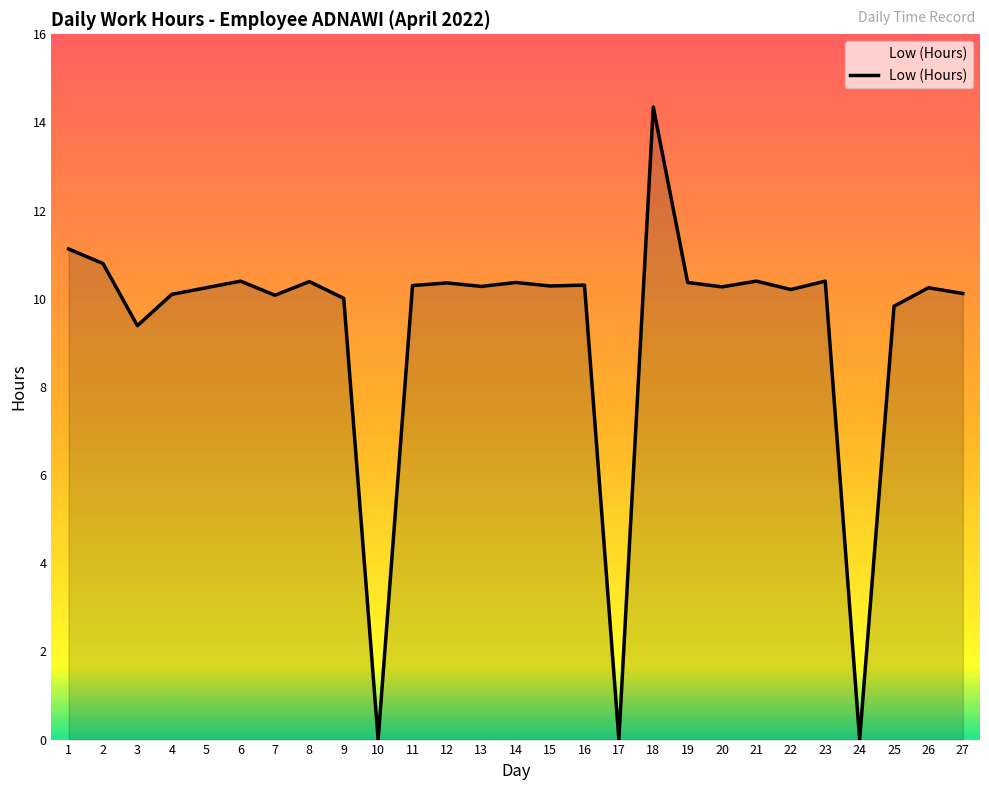

True or false: there are more than 1 points higher than both neighbors.

True